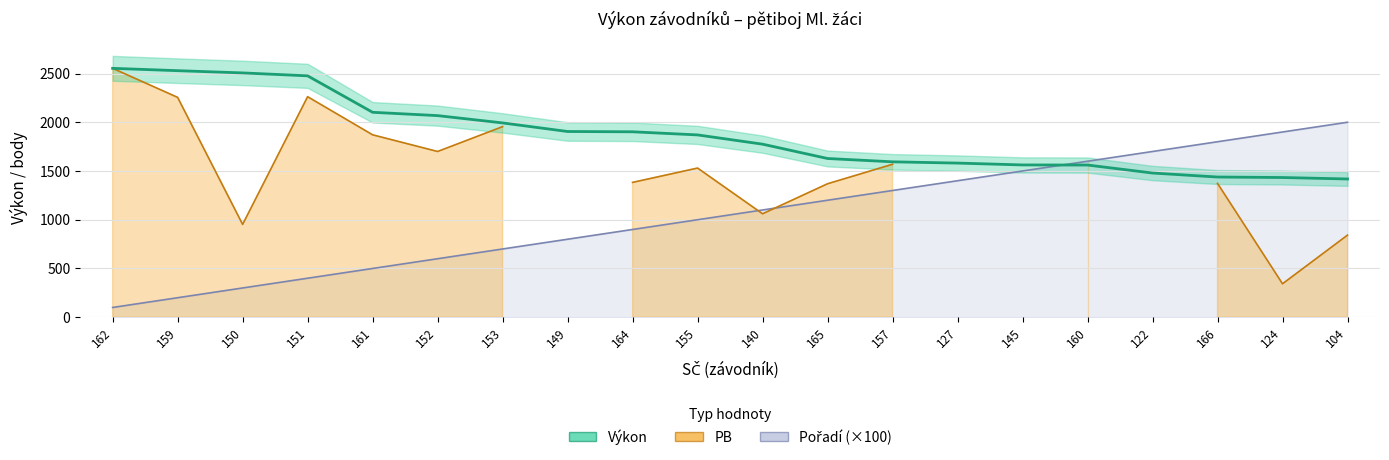

What is the lowest value of the Výkon series?

1418